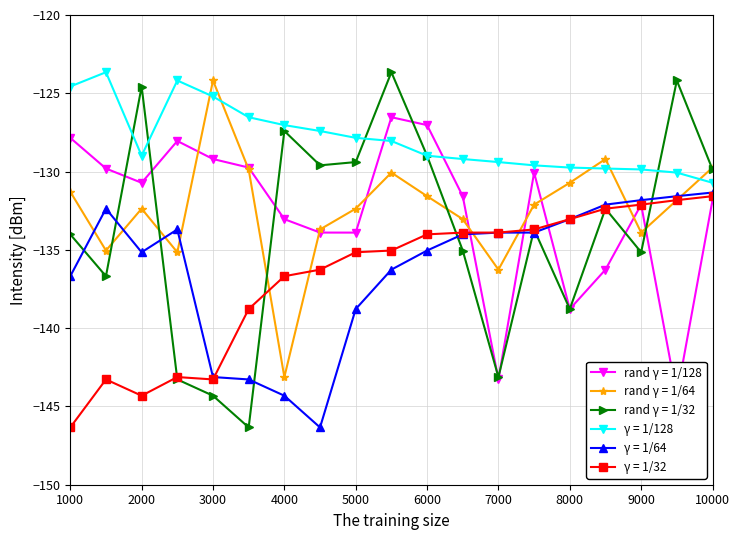

True or false: γ = 1/128 and γ = 1/32 intersect in this chart.

False